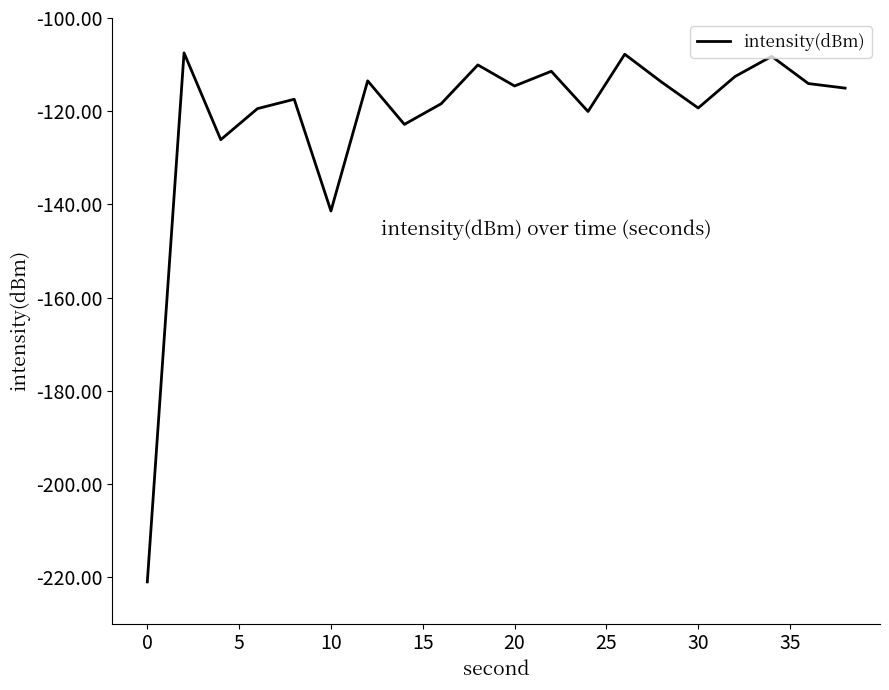

What is the greatest value displayed?

-107.5